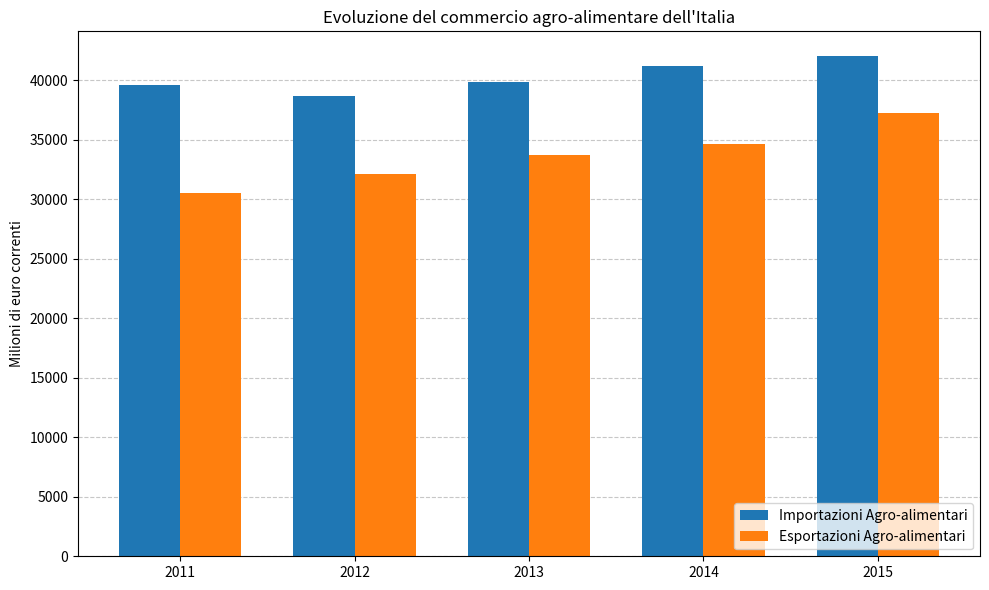

List the series in order of their overall mean, lowest first.

Esportazioni Agro-alimentari, Importazioni Agro-alimentari